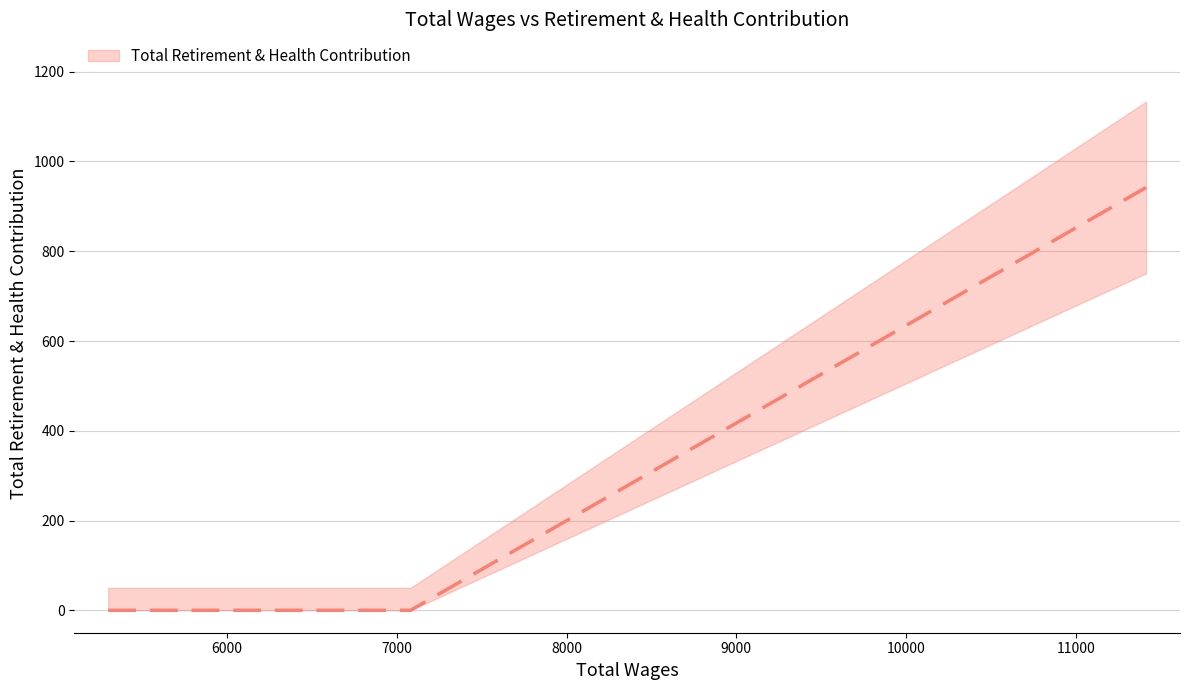

Rank the categories by value from highest to lowest.

11415.0, 5299.0, 7081.0